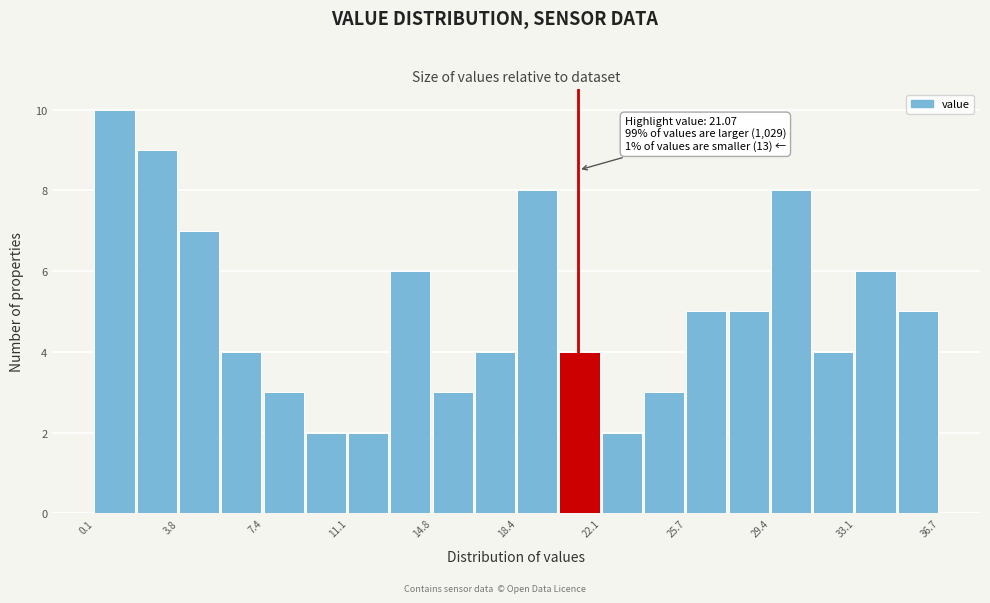

Read against the x-axis, roughly where is the centre of the tallest bar?

1.0